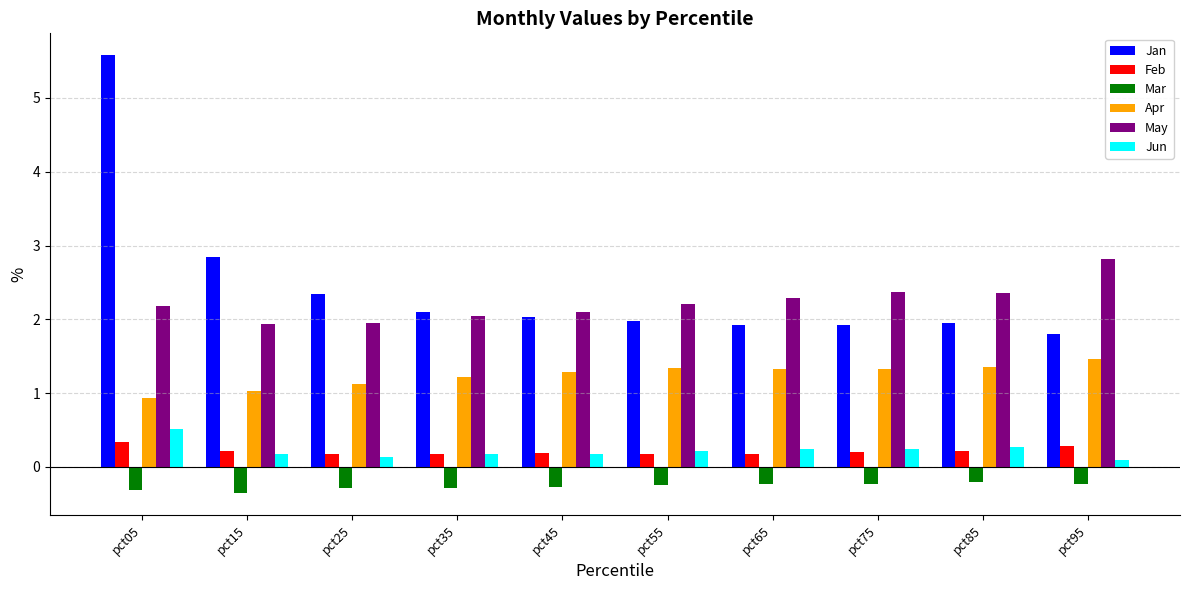

What is the value of the Jun bar at the 1st from the left?

0.5